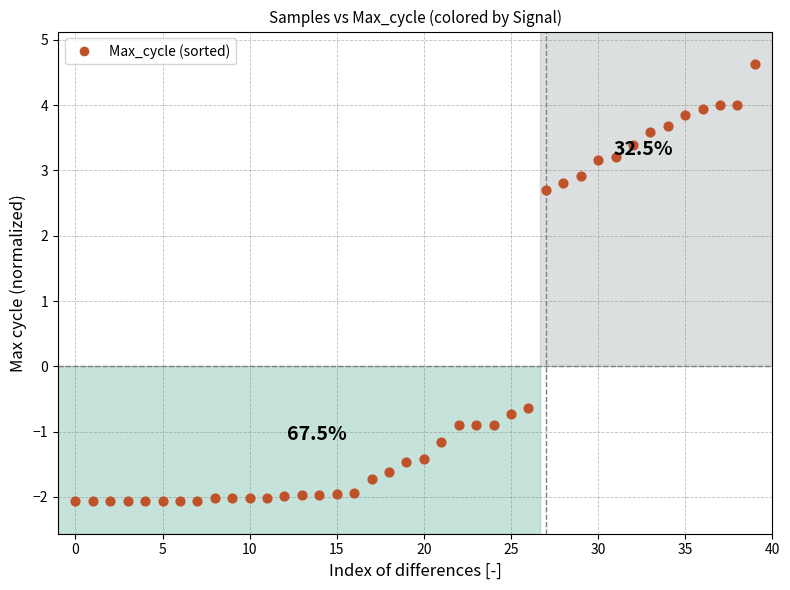

What is the range of Y values (max minus min)?

6.7